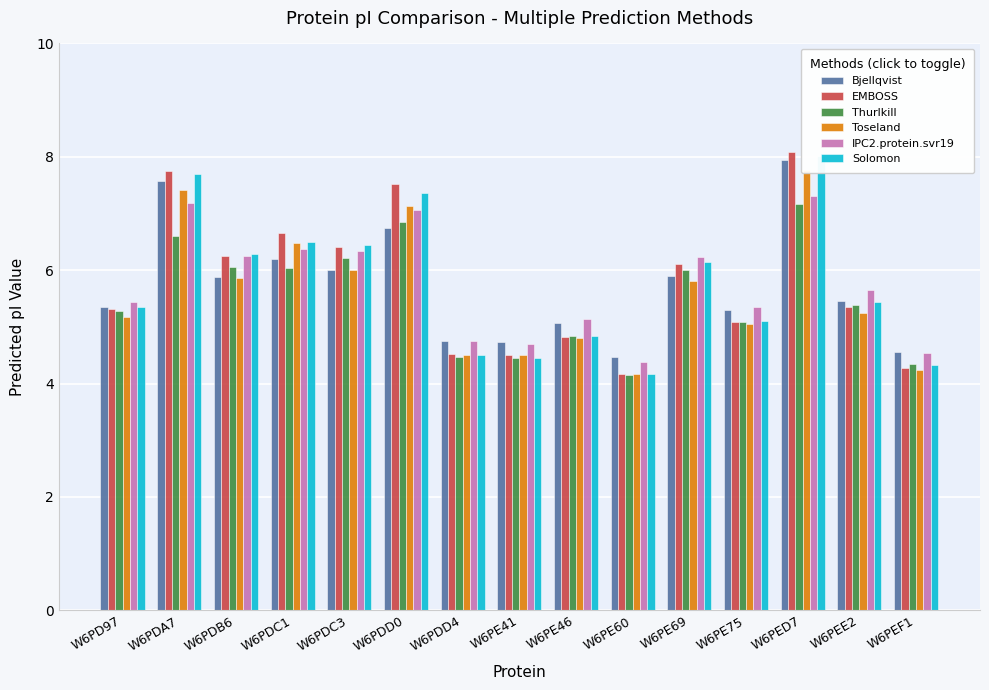

Are the bars horizontal?

No